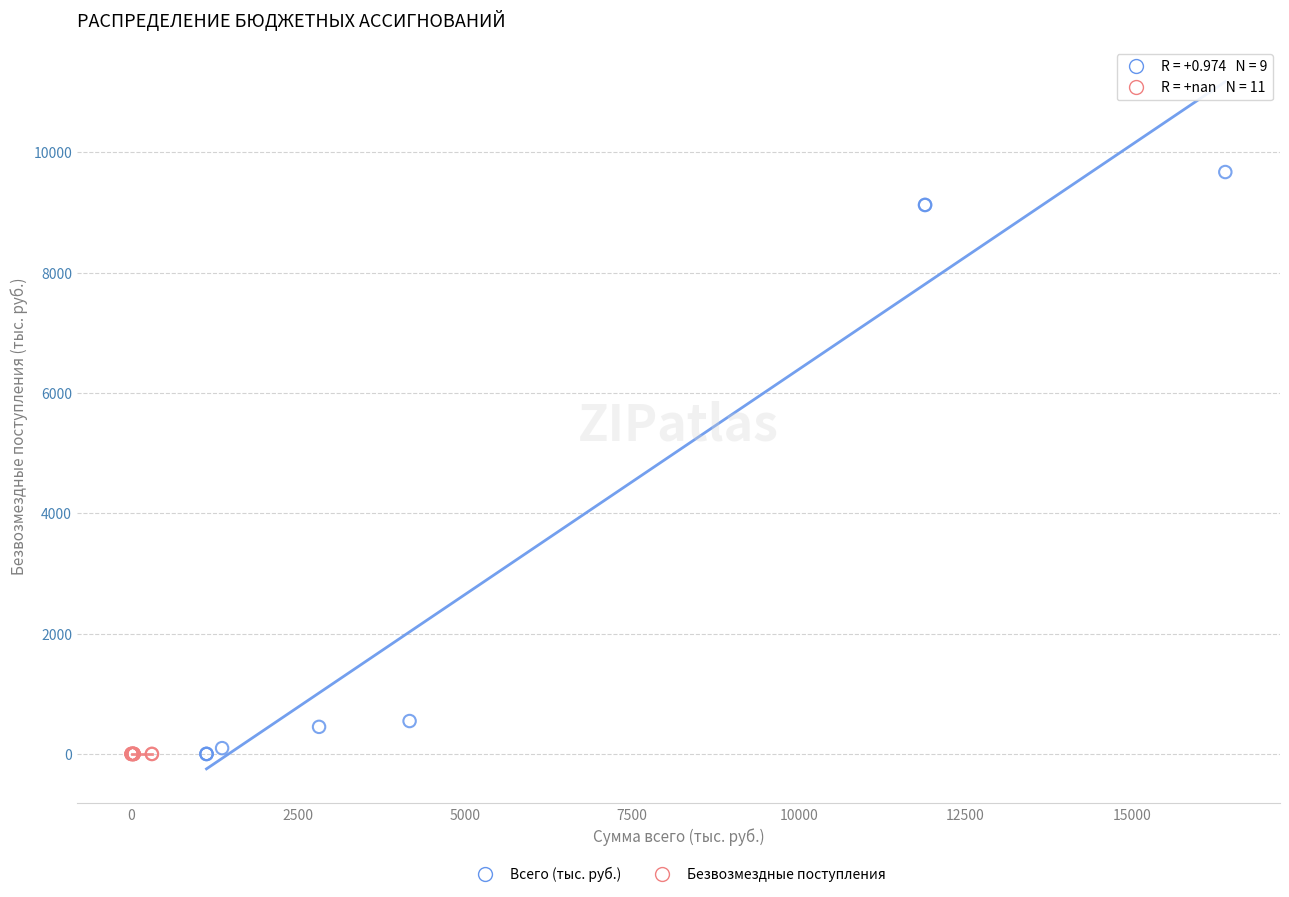

Which series reaches the maximum Y coordinate?

Всего (тыс. руб.)